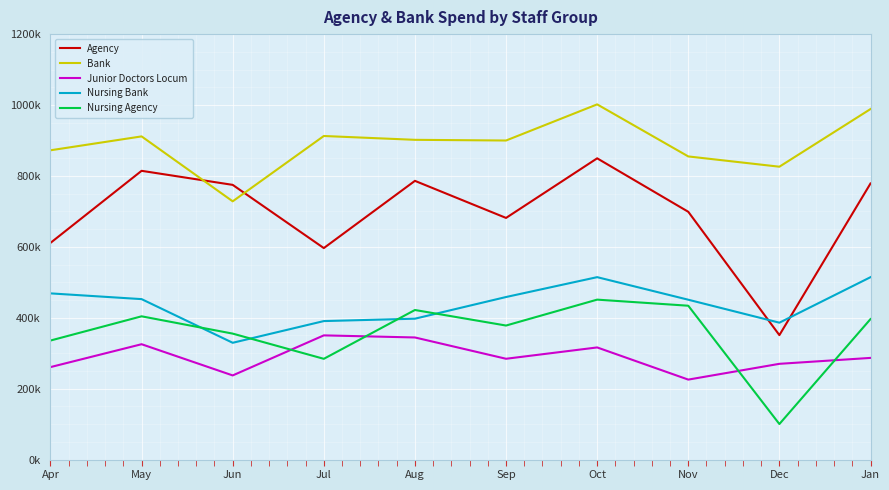

After their last crossing, which series has the higher values: Agency or Bank?

Bank